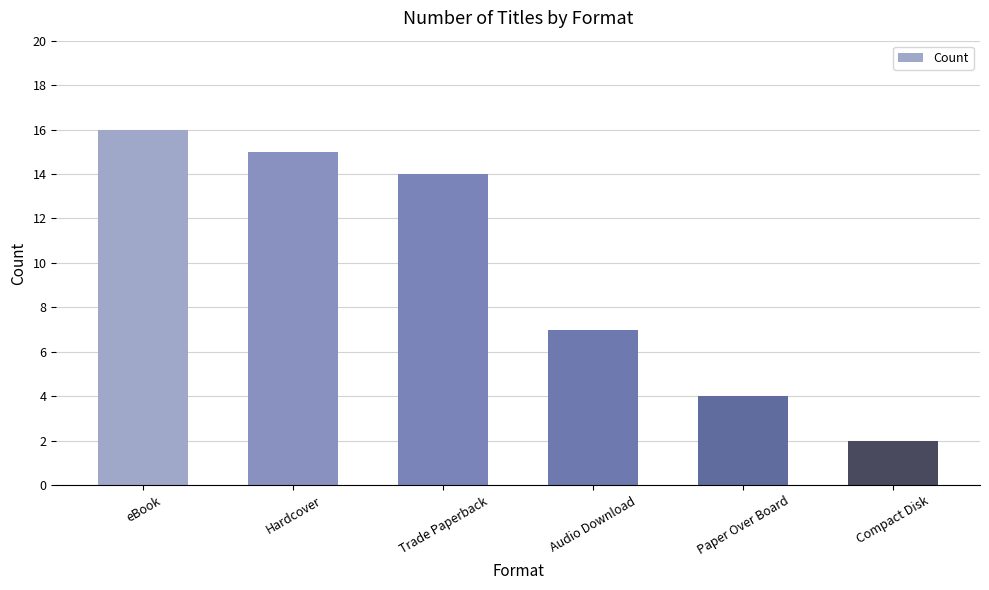

Reading left to right, what are all the values shown in this chart?

eBook=16	Hardcover=15	Trade Paperback=14	Audio Download=7	Paper Over Board=4	Compact Disk=2